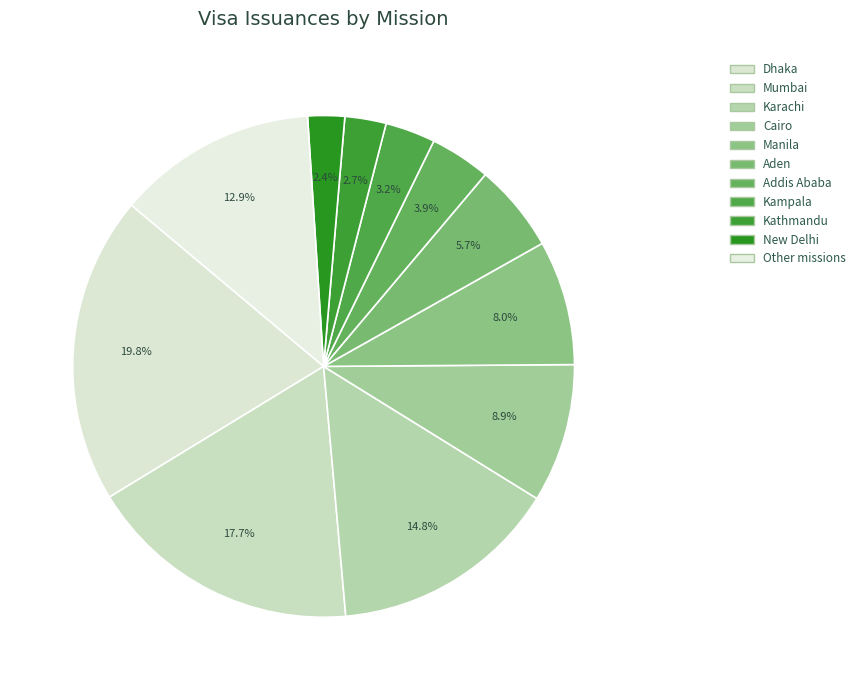

To the nearest percent, what is the combined percentage of Addis Ababa and Aden?

10%